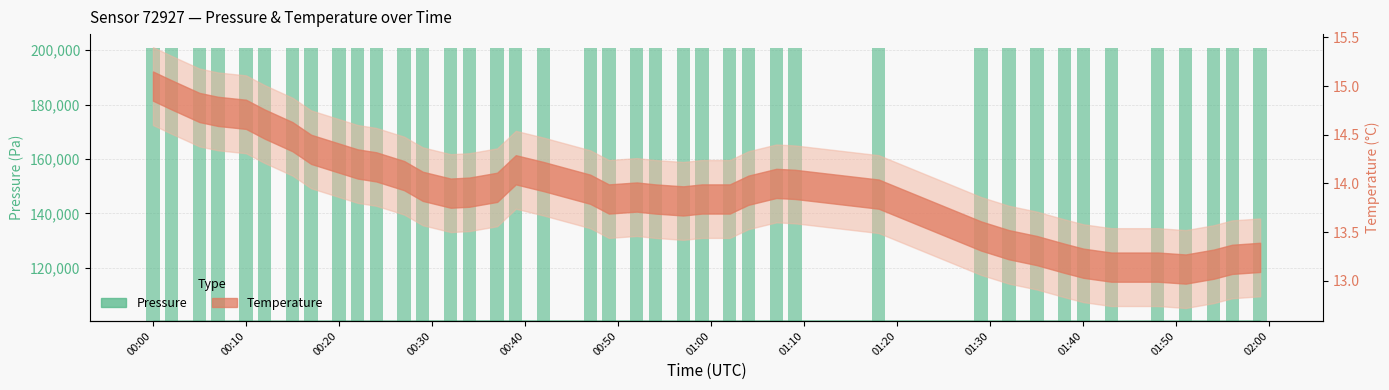

How many bars are there in total?

40